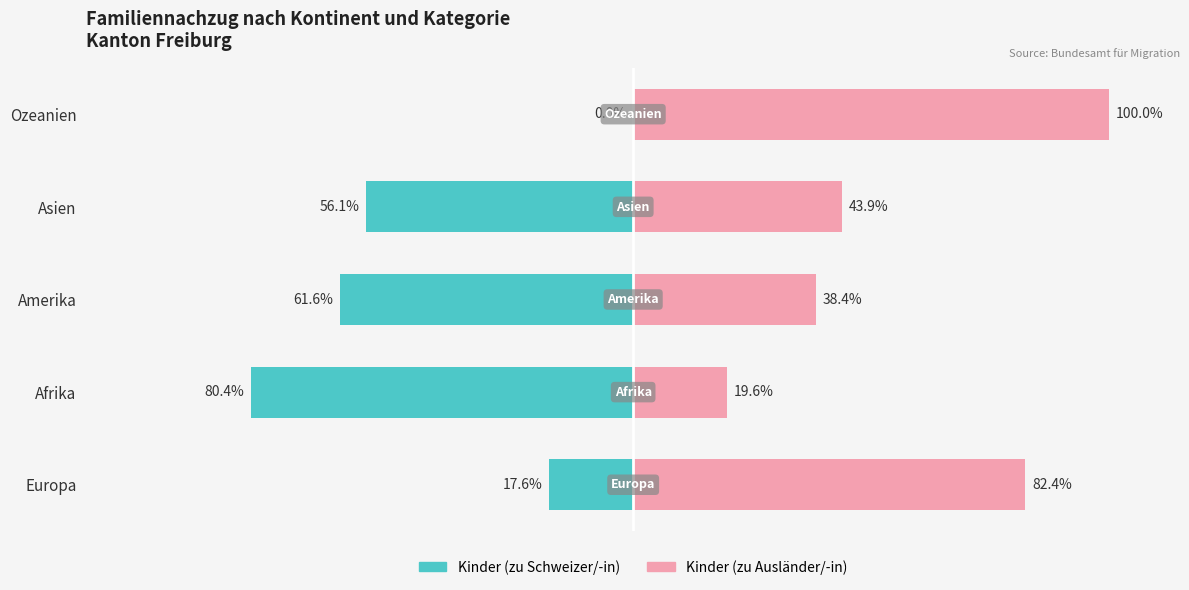

Rank the series by their average value, from highest to lowest.

Kinder (zu Ausländer/-in), Kinder (zu Schweizer/-in)